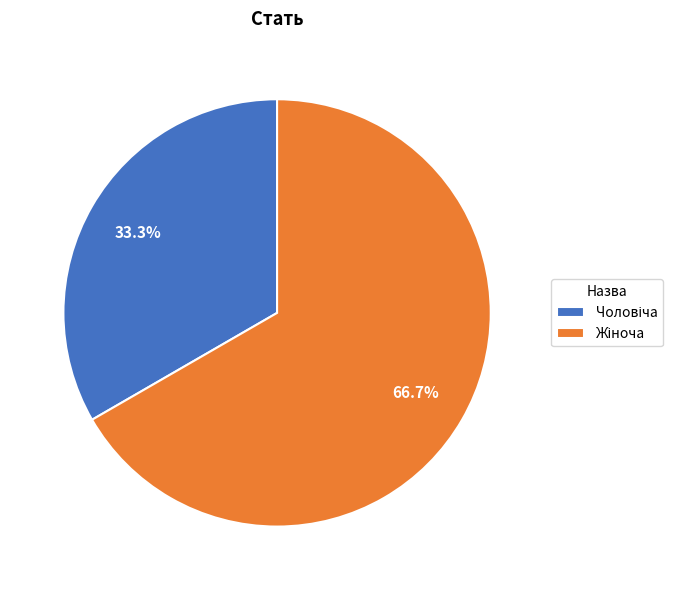

Is there any slice that represents more than half of the pie?

Yes